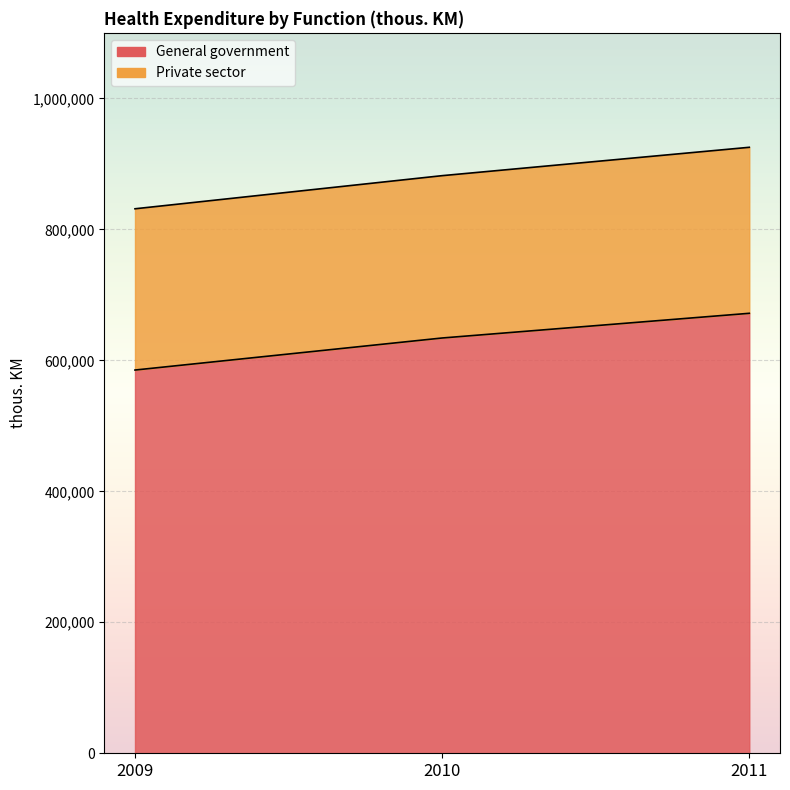

Rank the categories by value from lowest to highest.

2009, 2010, 2011